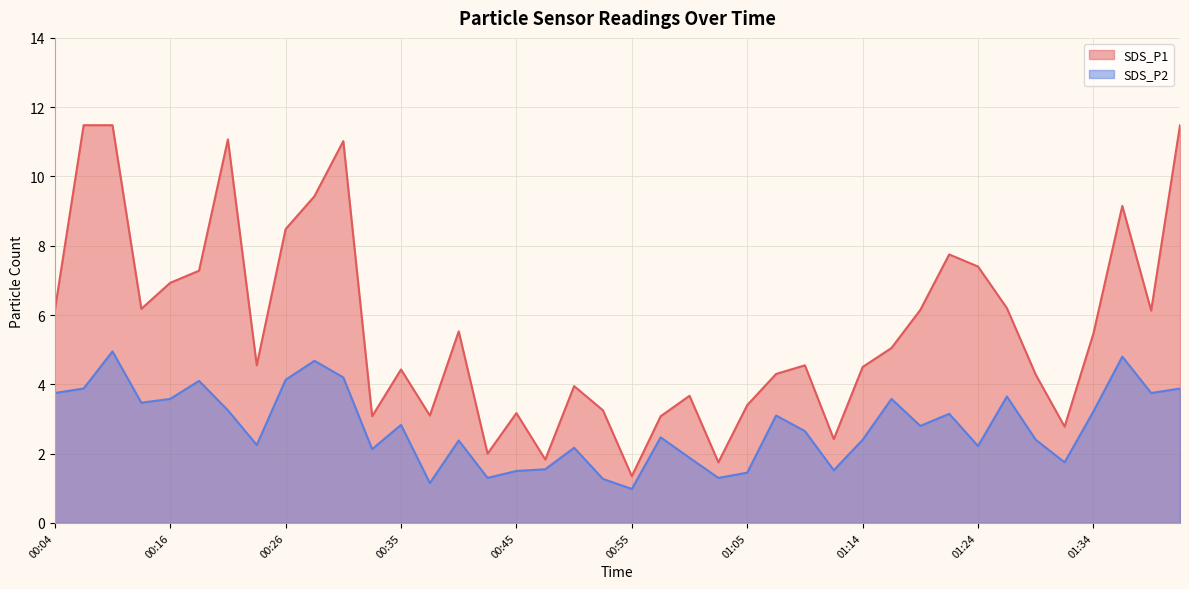

Count the number of categories in the chart.

40